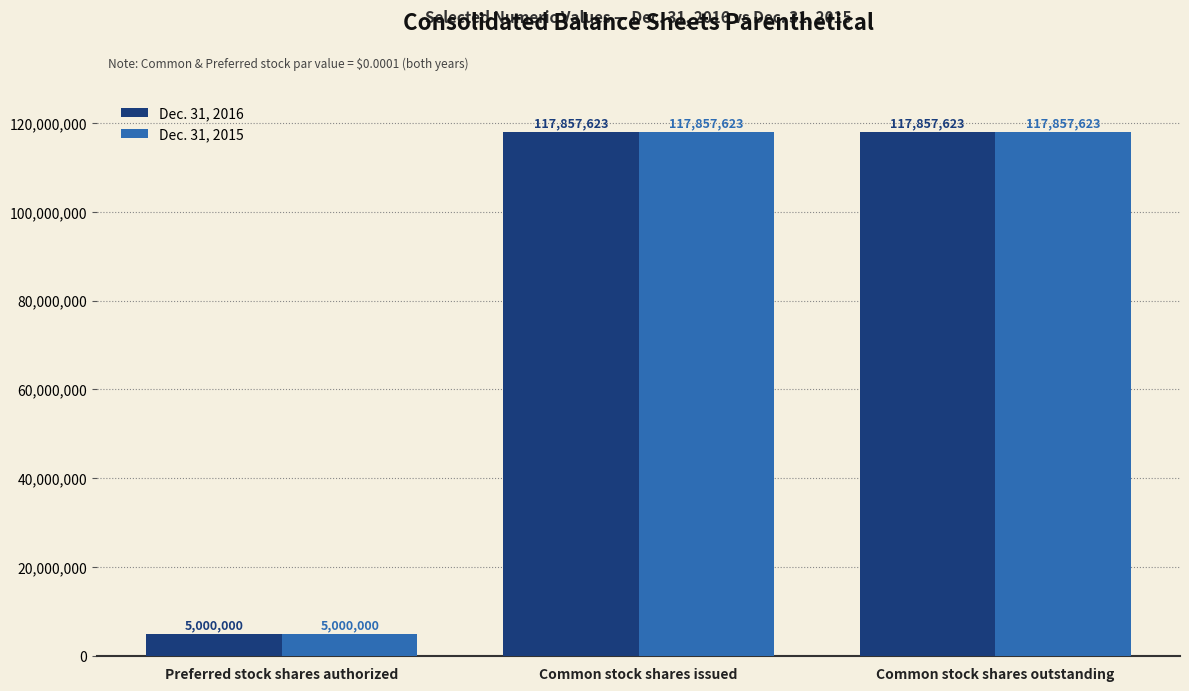

How many series are shown in this chart?

2